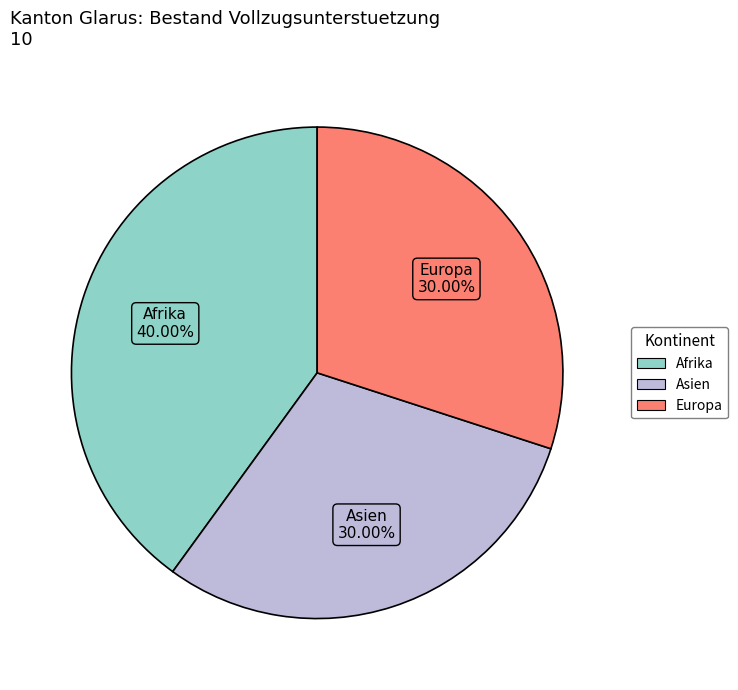

Does any single category account for the majority?

No